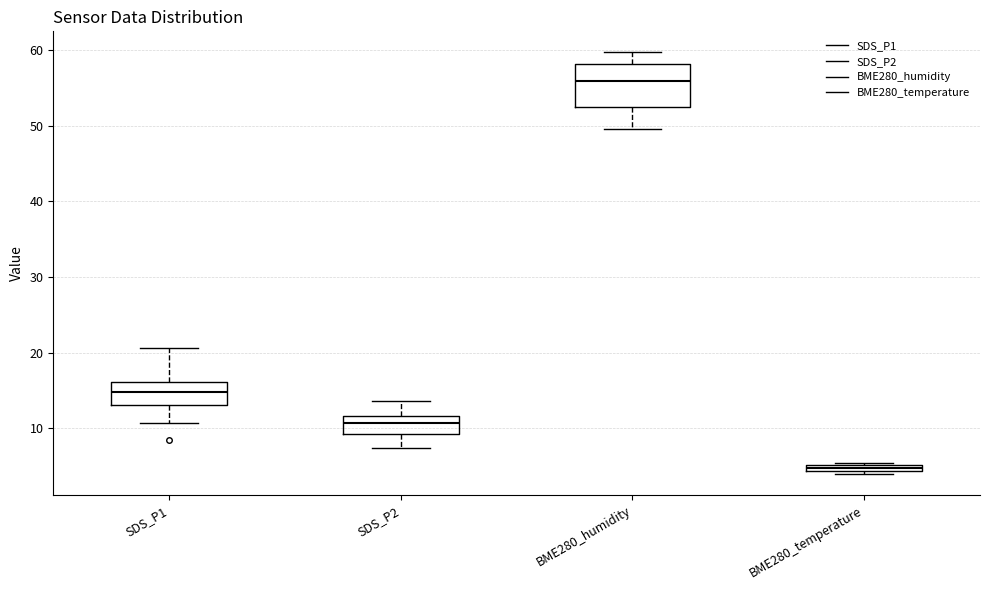

Which box is the tallest, from its lower edge to its upper edge?

BME280_humidity